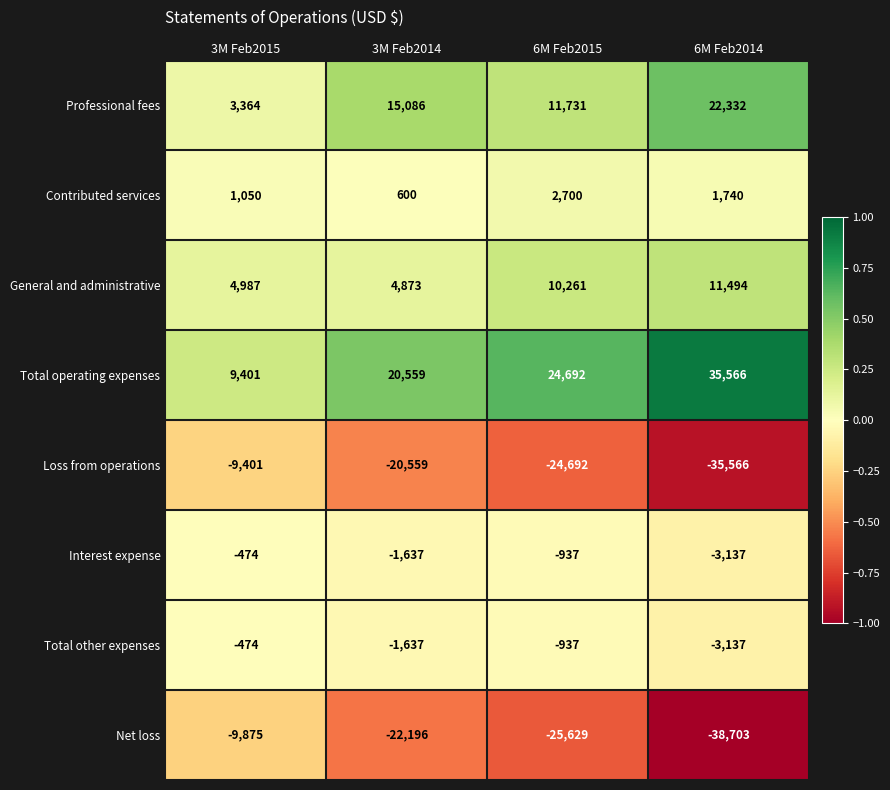

What is the maximum value shown in the chart?

35566